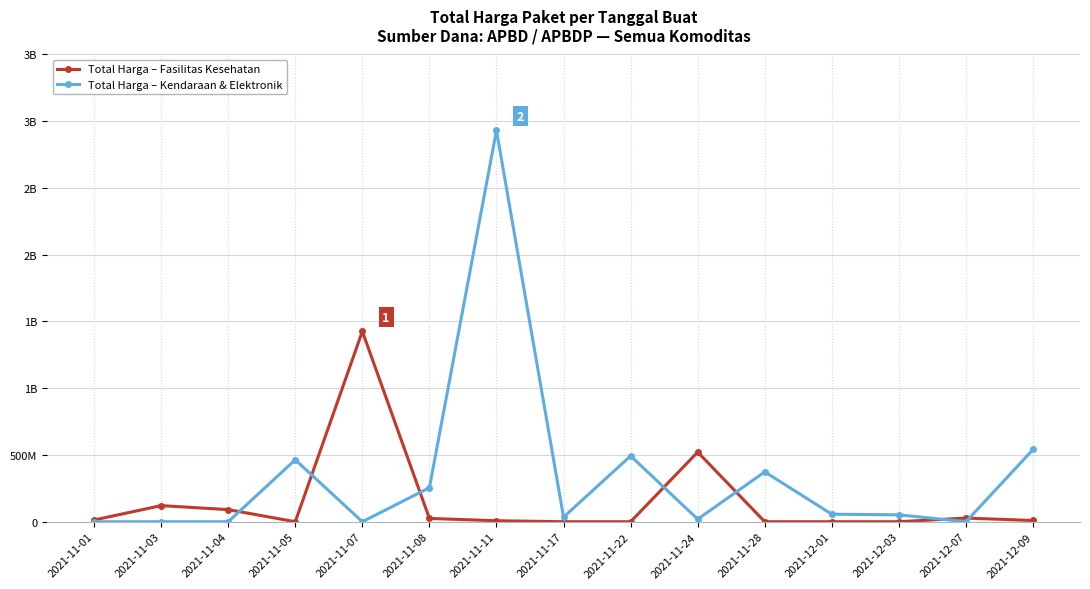

How many intersections are there between Total Harga – Kendaraan & Elektronik and Total Harga – Fasilitas Kesehatan?

7